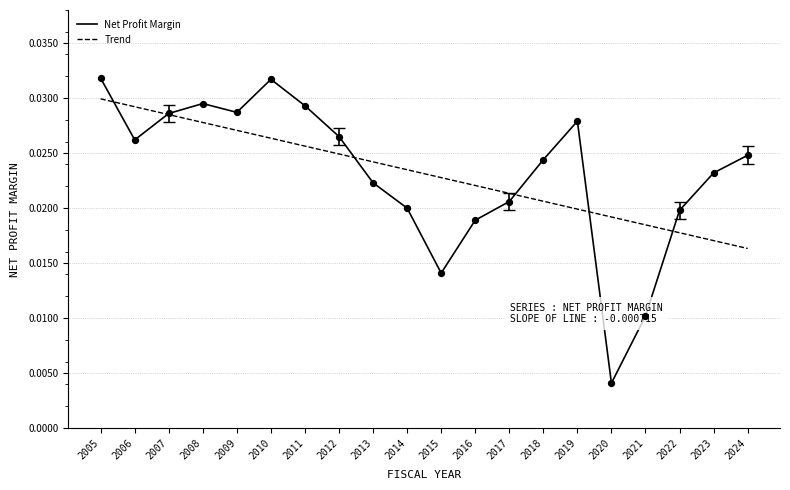

Between 2006 and 2023, which series saw the biggest shift?

Trend